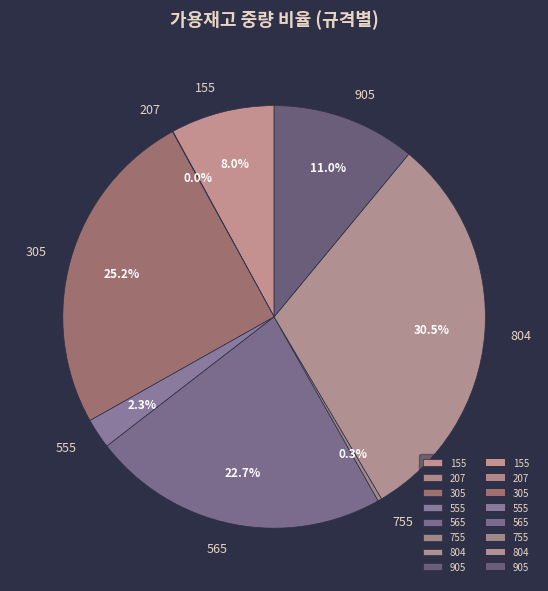

What percentage is NOT represented by 905?

89.0%